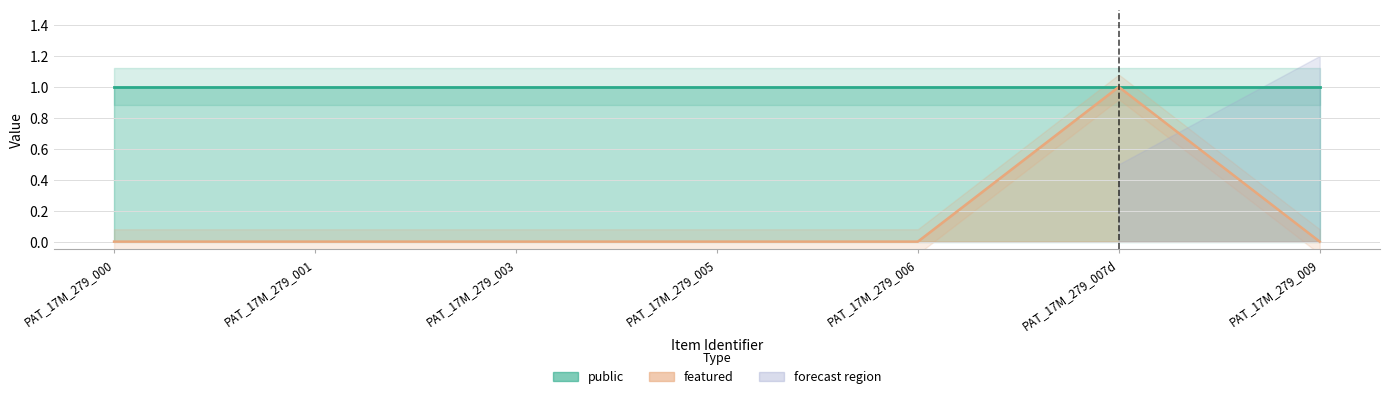

What is the label of the 4th point from the left?

PAT_17M_279_005